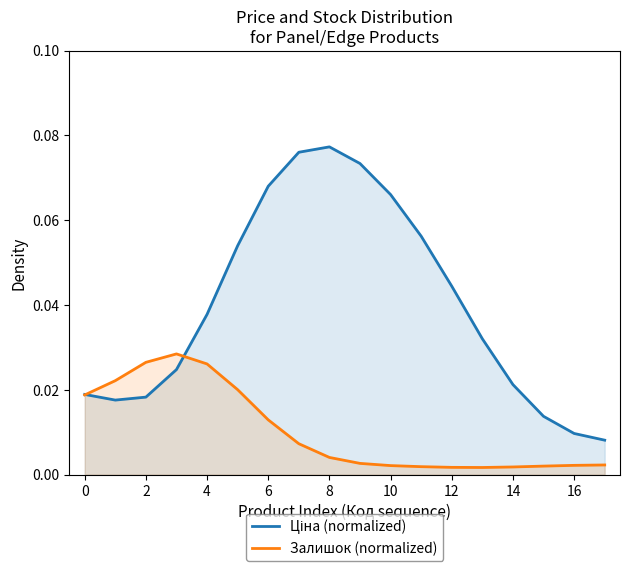

In Залишок (normalized), how many points are higher than both neighbors (excluding endpoints)?

1